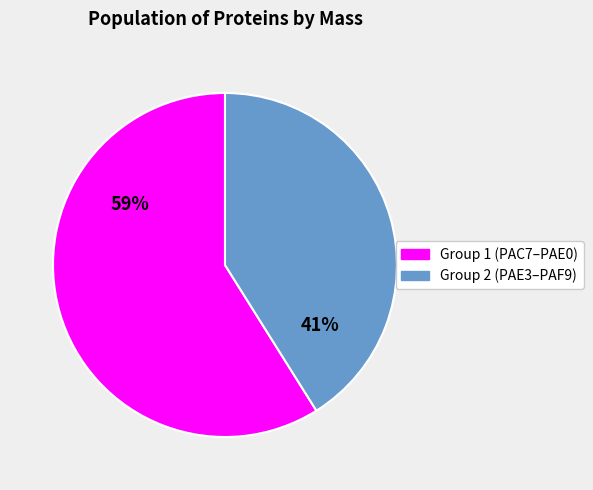

Does any single category account for the majority?

Yes